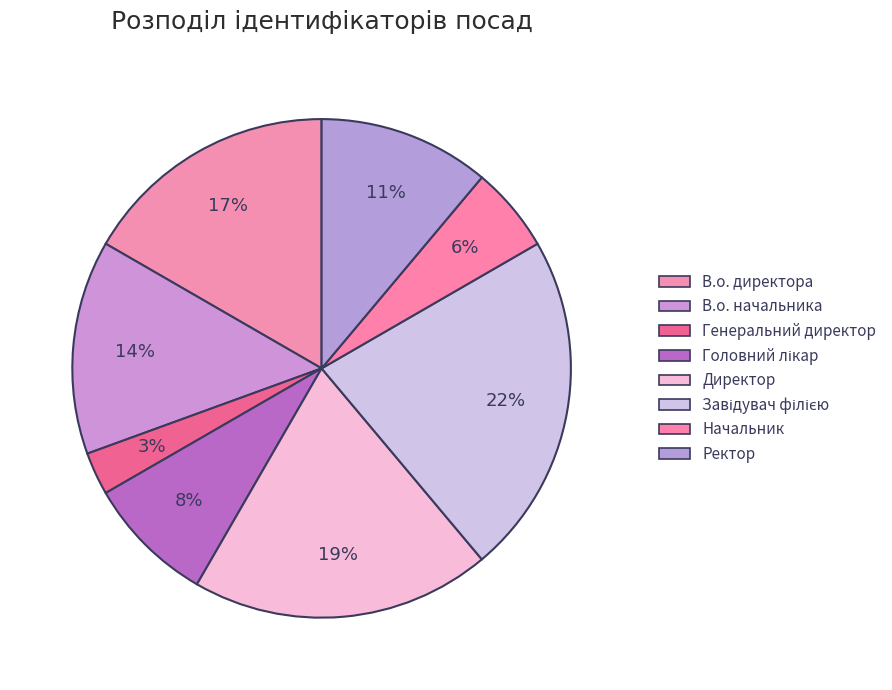

How many slices are in this pie chart?

8